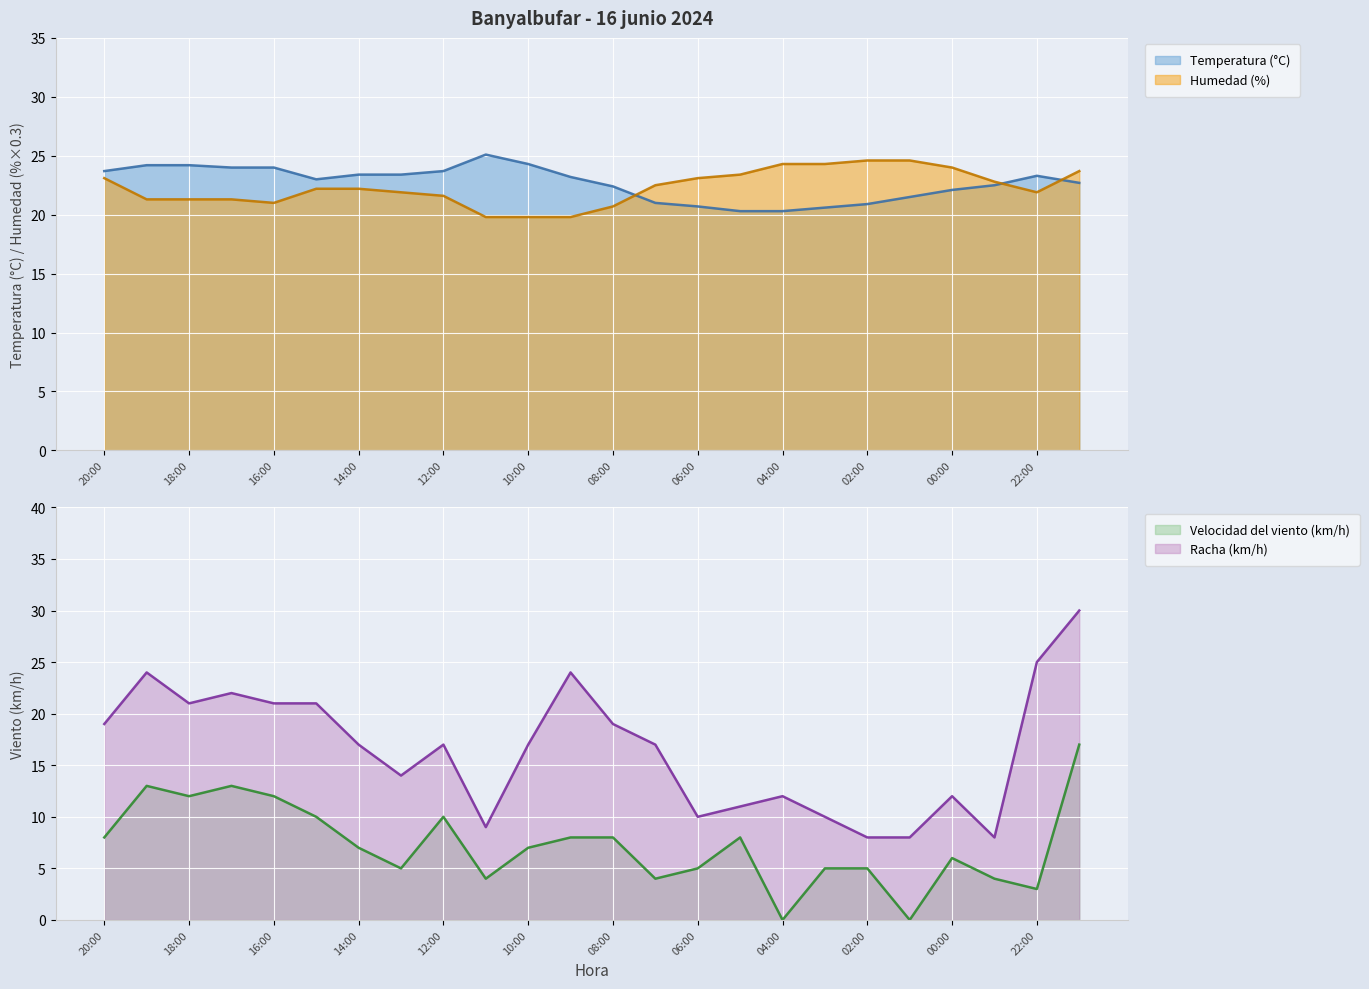

What is the label of the 1st point from the right?

21:00